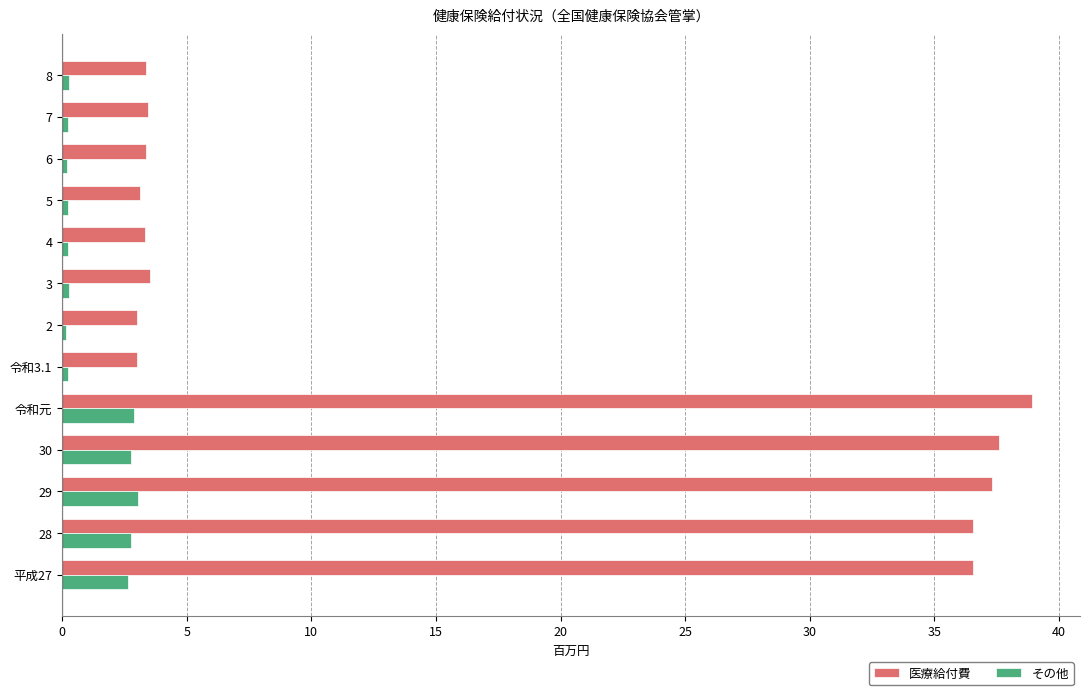

What is the minimum value for 医療給付費?

3.0